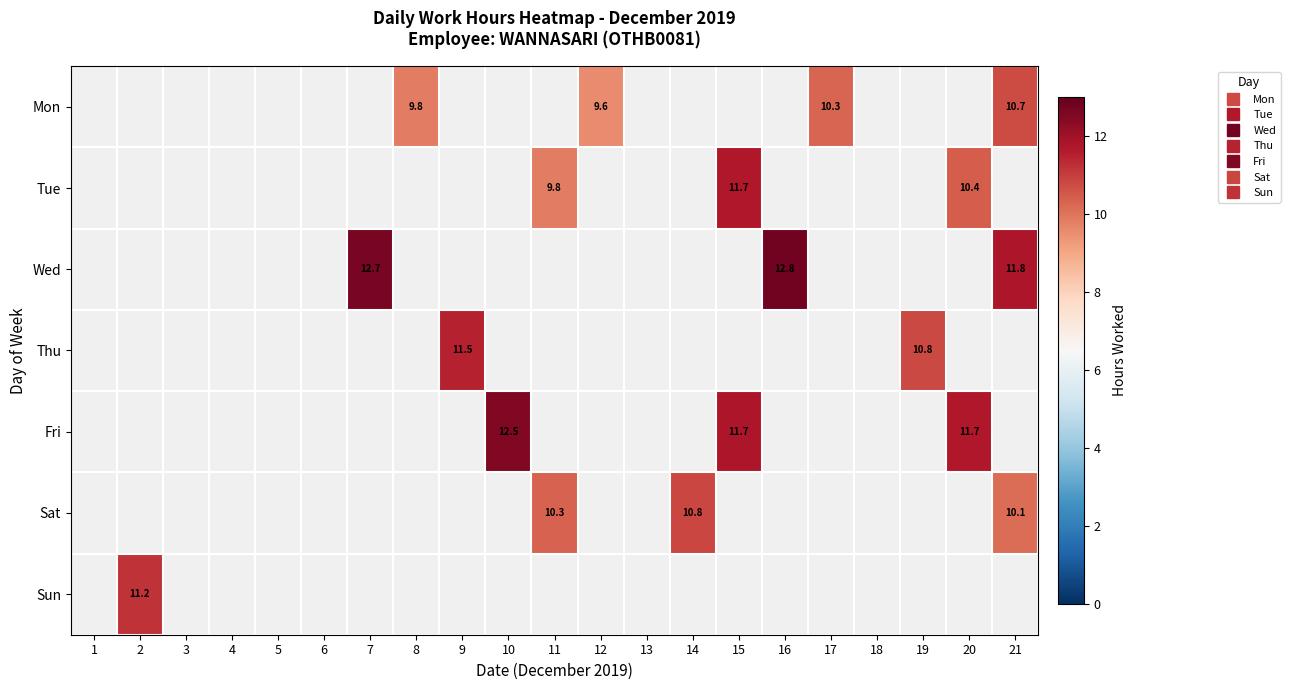

What is the minimum value shown in the chart?

9.6